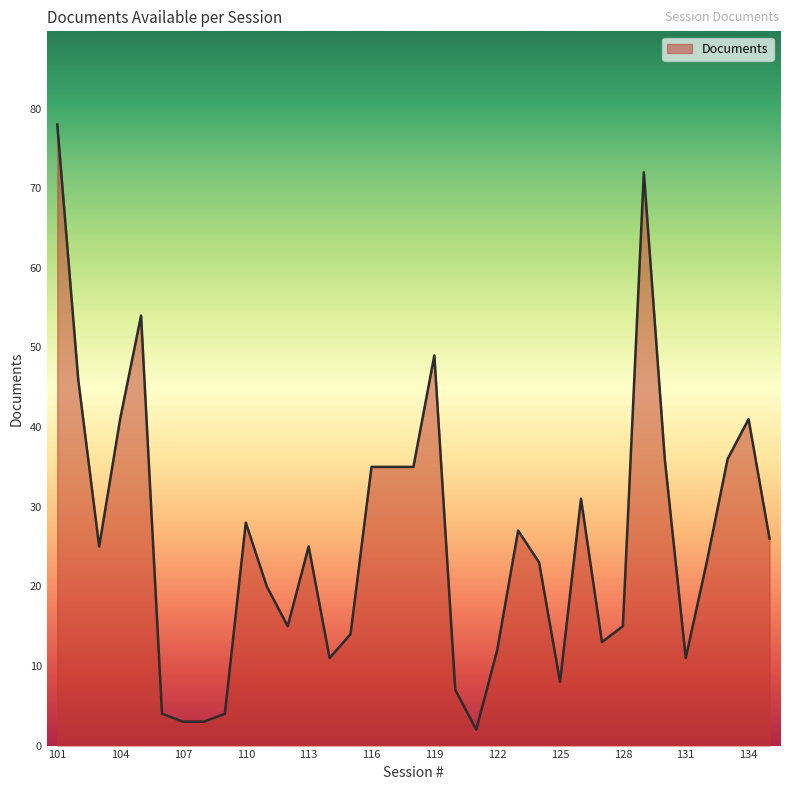

What is the maximum value shown in the chart?

78